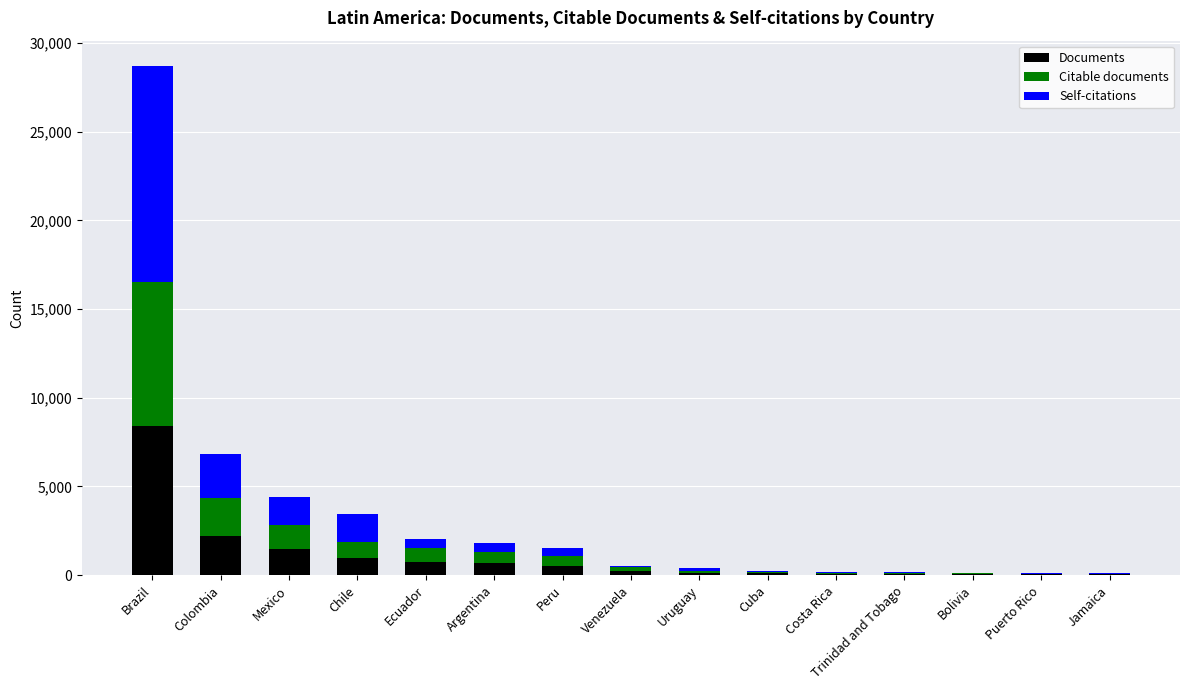

Is it true that Documents equals 762 at Ecuador?

True